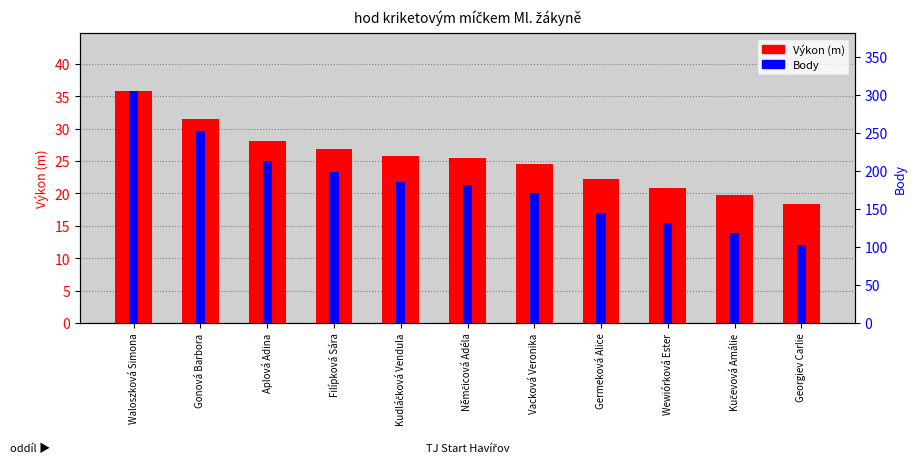

What is the minimum value shown in the chart?

18.4